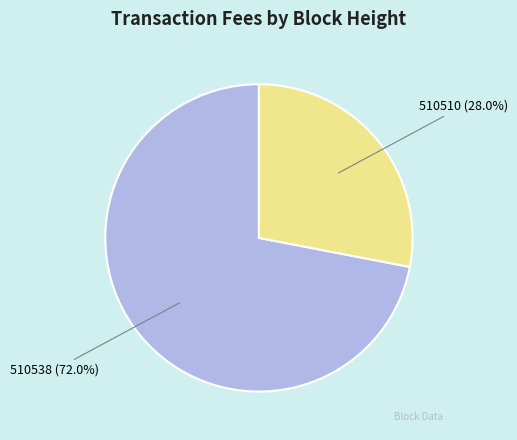

Is there any slice that represents more than half of the pie?

Yes